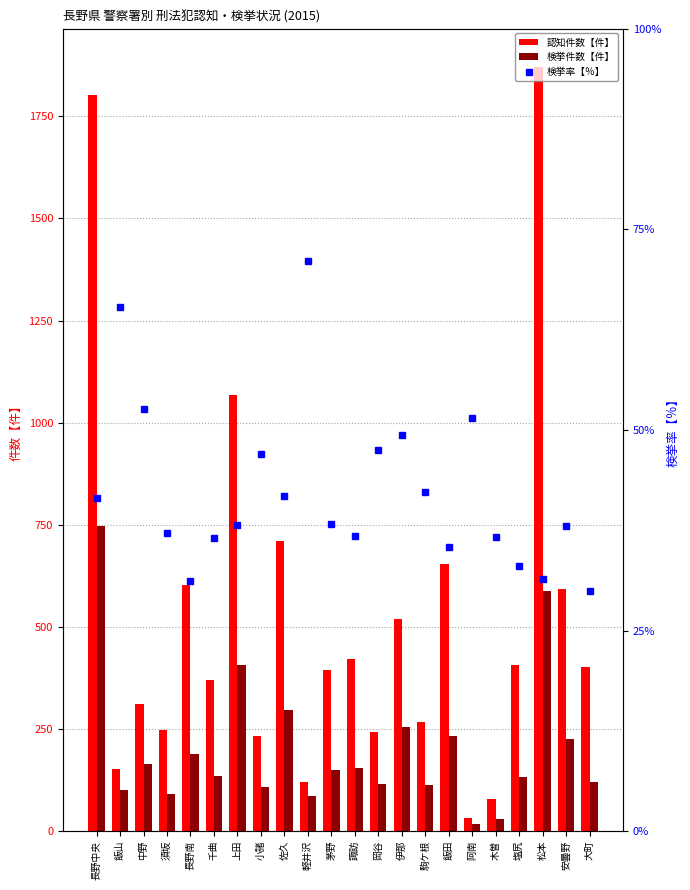

What is the smallest value displayed?

17.0